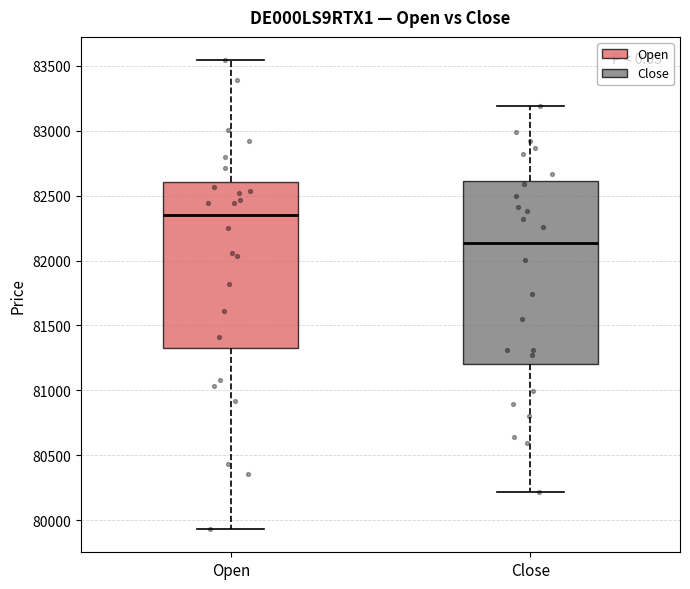

Which box has the lowest median line?

Close